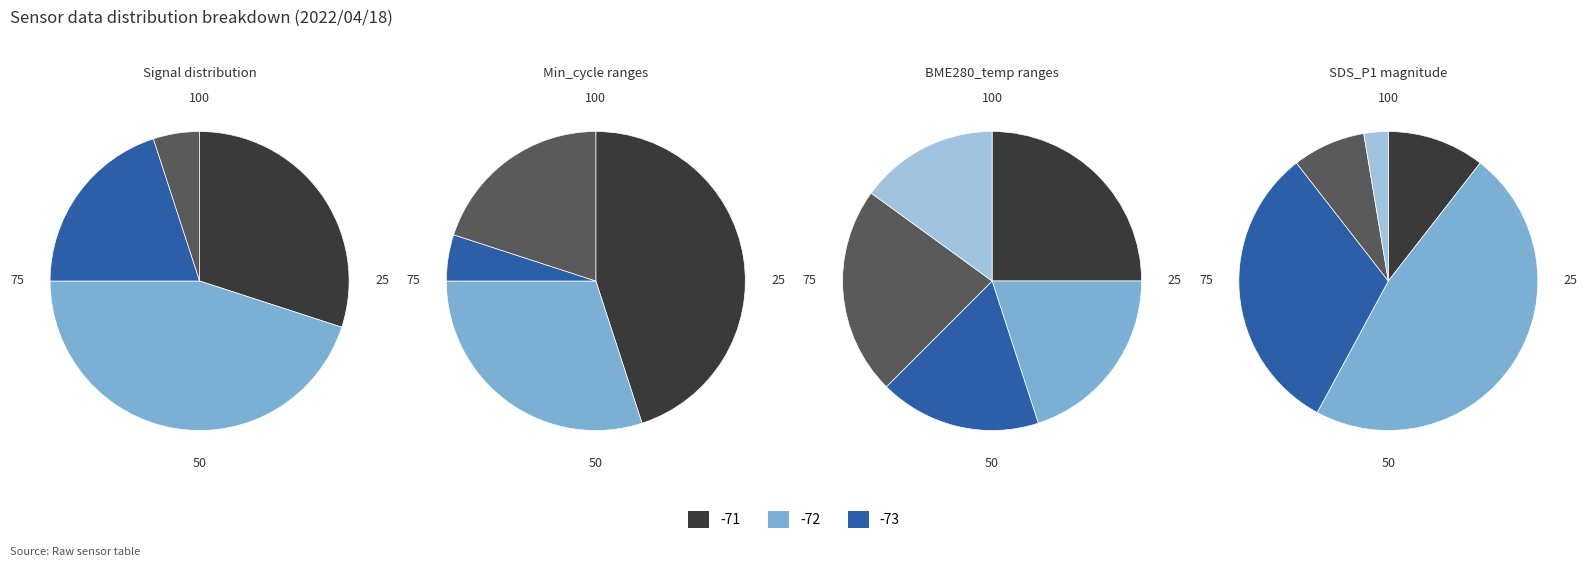

Is it true that 3 is 17% of the pie?

False